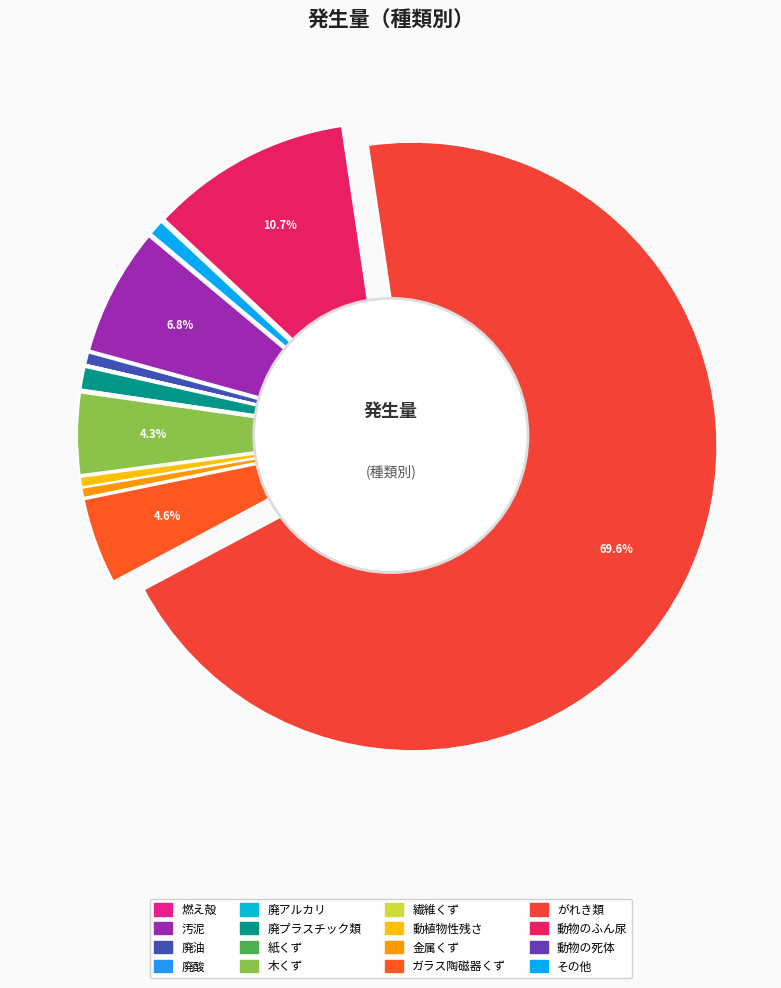

Which has a higher value, その他 or 動物のふん尿?

動物のふん尿